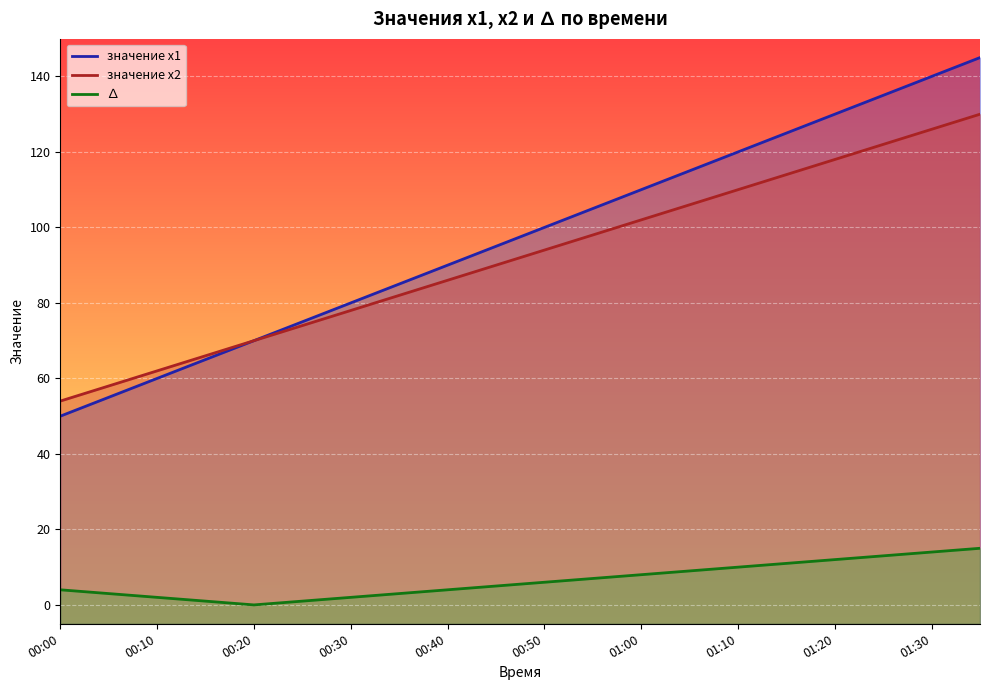

True or false: значение х1 and ∆ cross at least once.

False